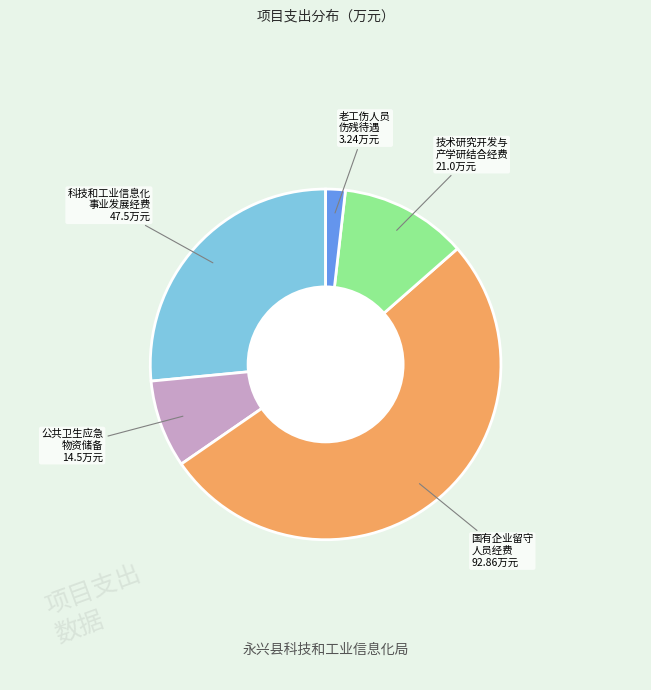

Does any single category account for the majority?

Yes